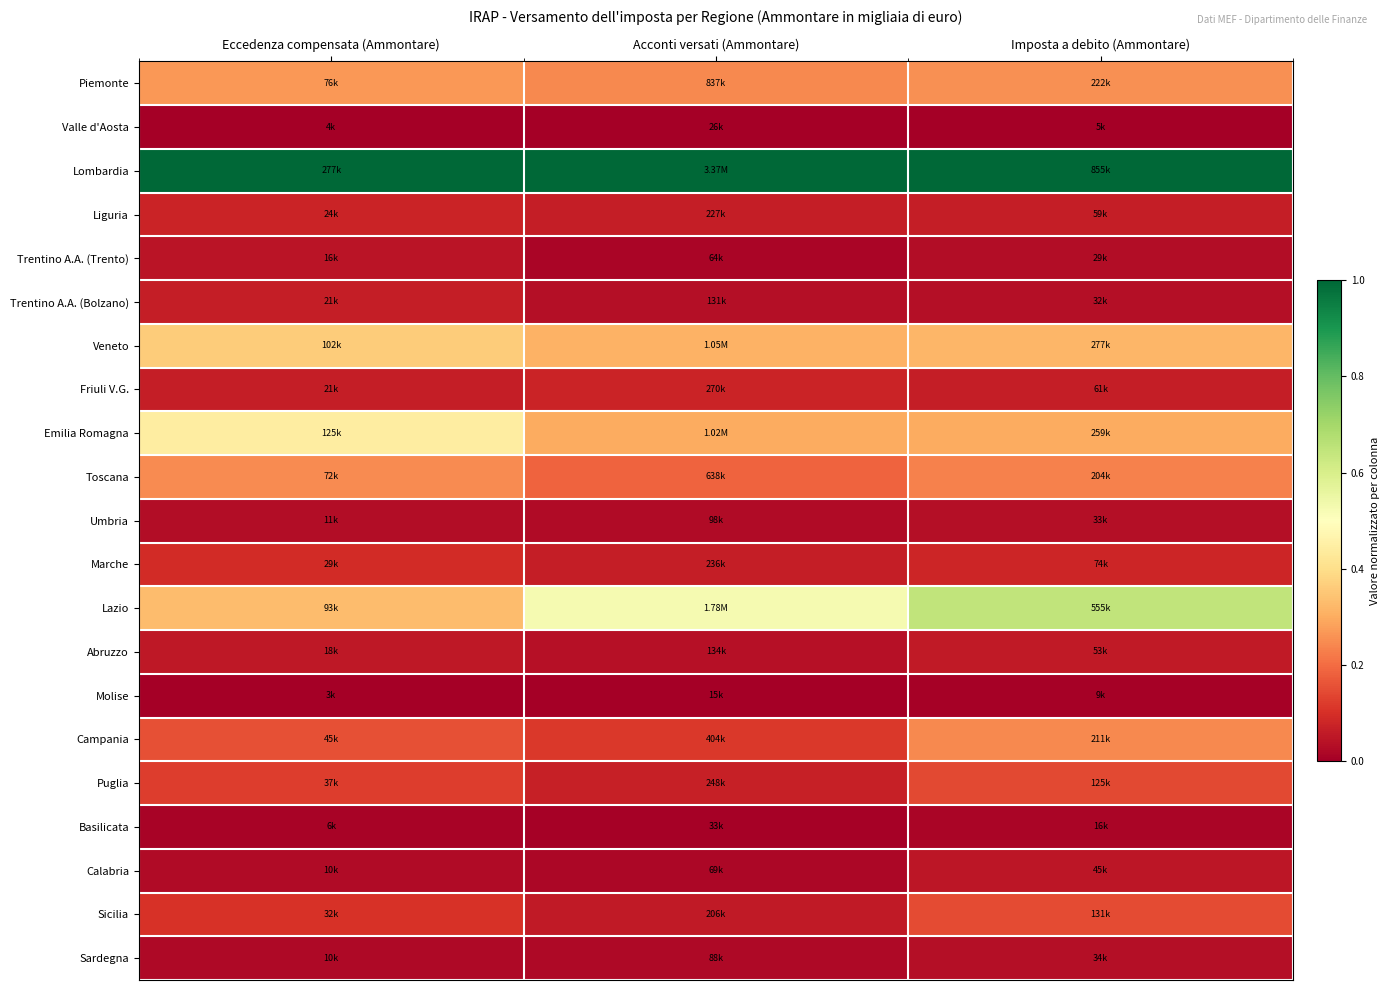

At Eccedenza compensata (Ammontare), list the series in order from smallest to largest.

Molise, Valle d'Aosta, Basilicata, Sardegna, Calabria, Umbria, Trentino A.A. (Trento), Abruzzo, Friuli V.G., Trentino A.A. (Bolzano), Liguria, Marche, Sicilia, Puglia, Campania, Toscana, Piemonte, Lazio, Veneto, Emilia Romagna, Lombardia